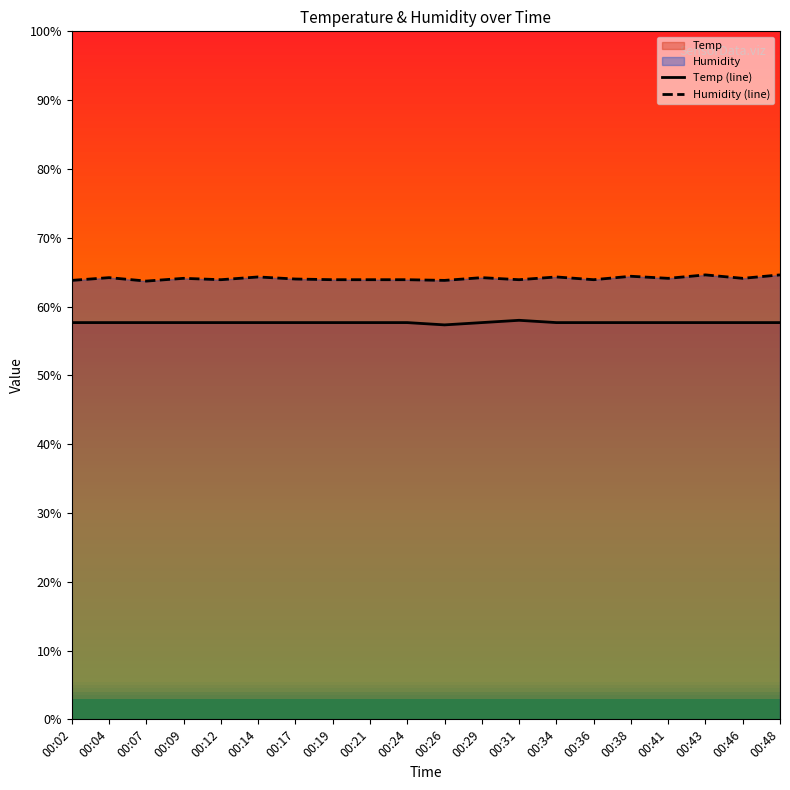

What is the difference between the second highest and second lowest values in the Humidity (line) series?

0.8